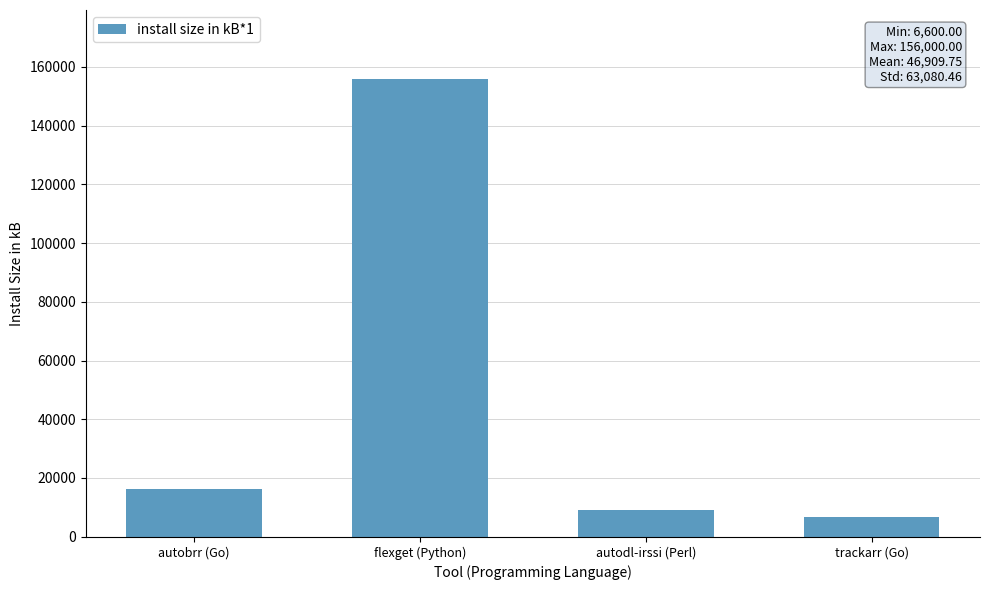

The value at trackarr (Go) is 6600. True or false?

True